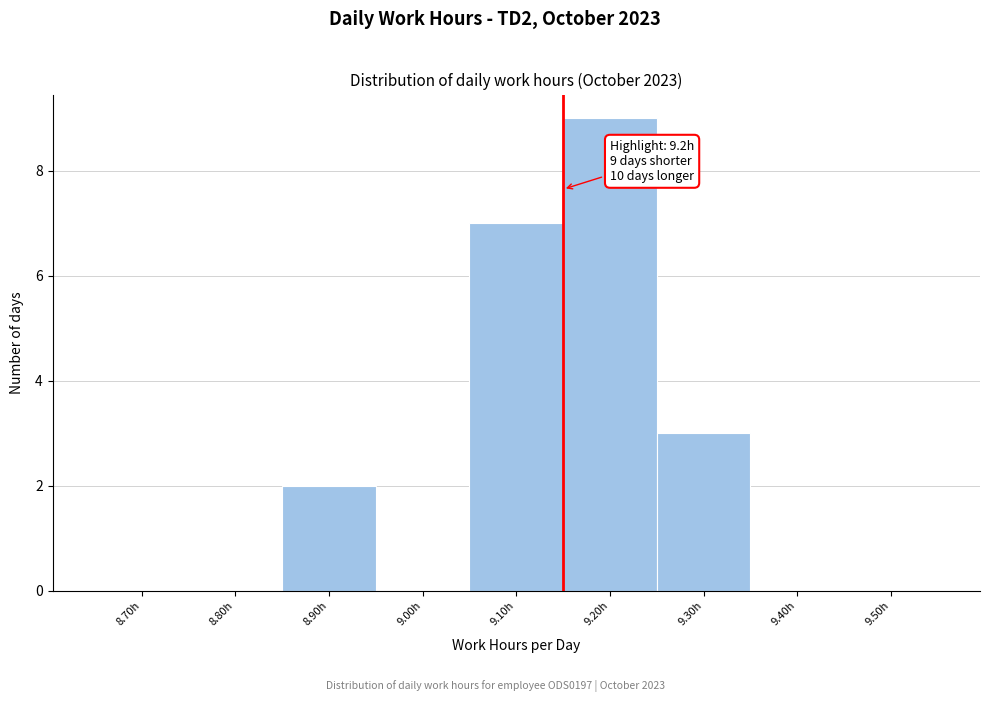

Reading left to right, transcribe all the data shown in this chart.

8.70h=0	8.80h=0	8.90h=2	9.00h=0	9.10h=7	9.20h=9	9.30h=3	9.40h=0	9.50h=0